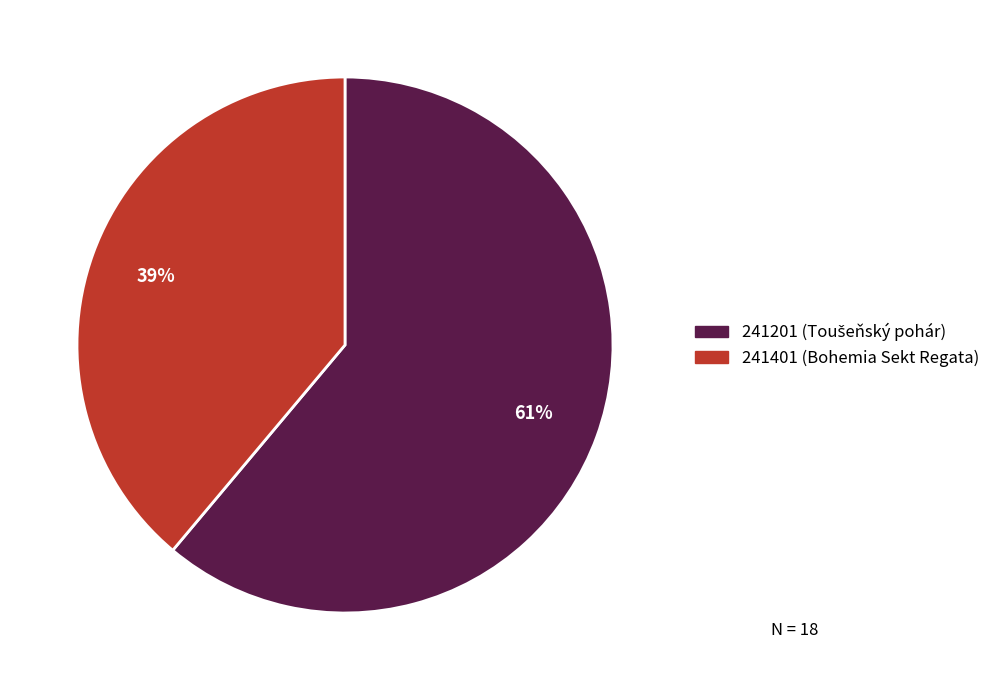

The 241401 (Bohemia Sekt Regata) slice represents 39% of the pie. True or false?

True